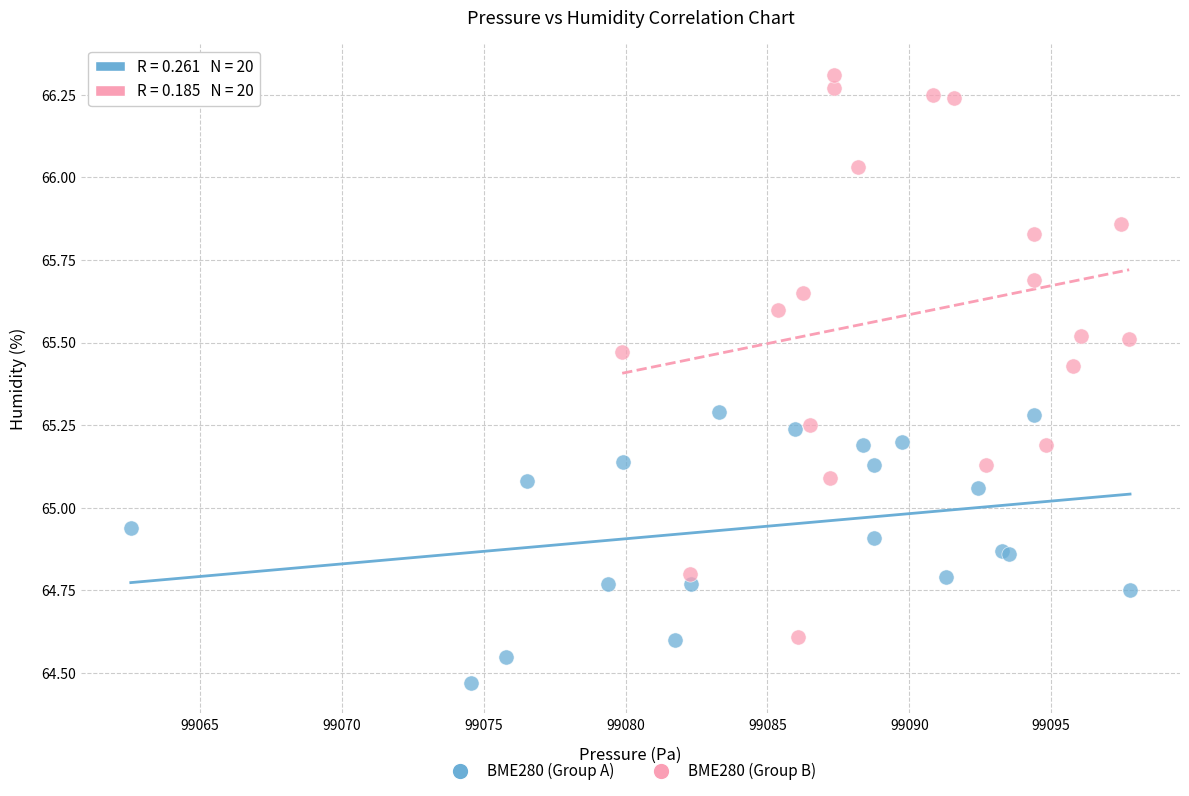

Which series has the largest Y range (max minus min)?

BME280 (Group B)